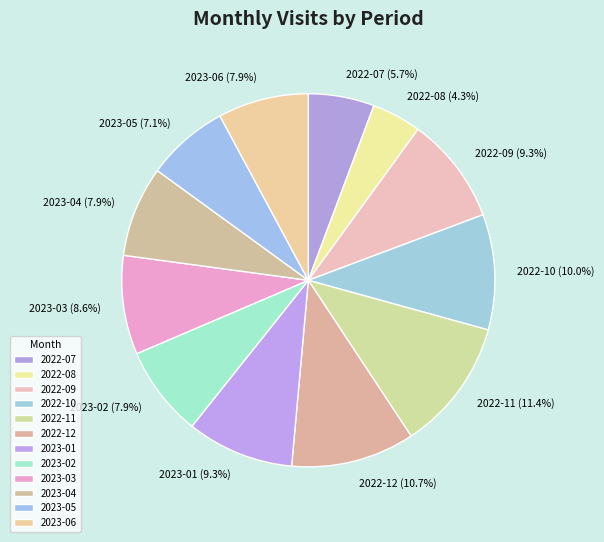

To the nearest percent, what portion does 2023-06 represent?

8%